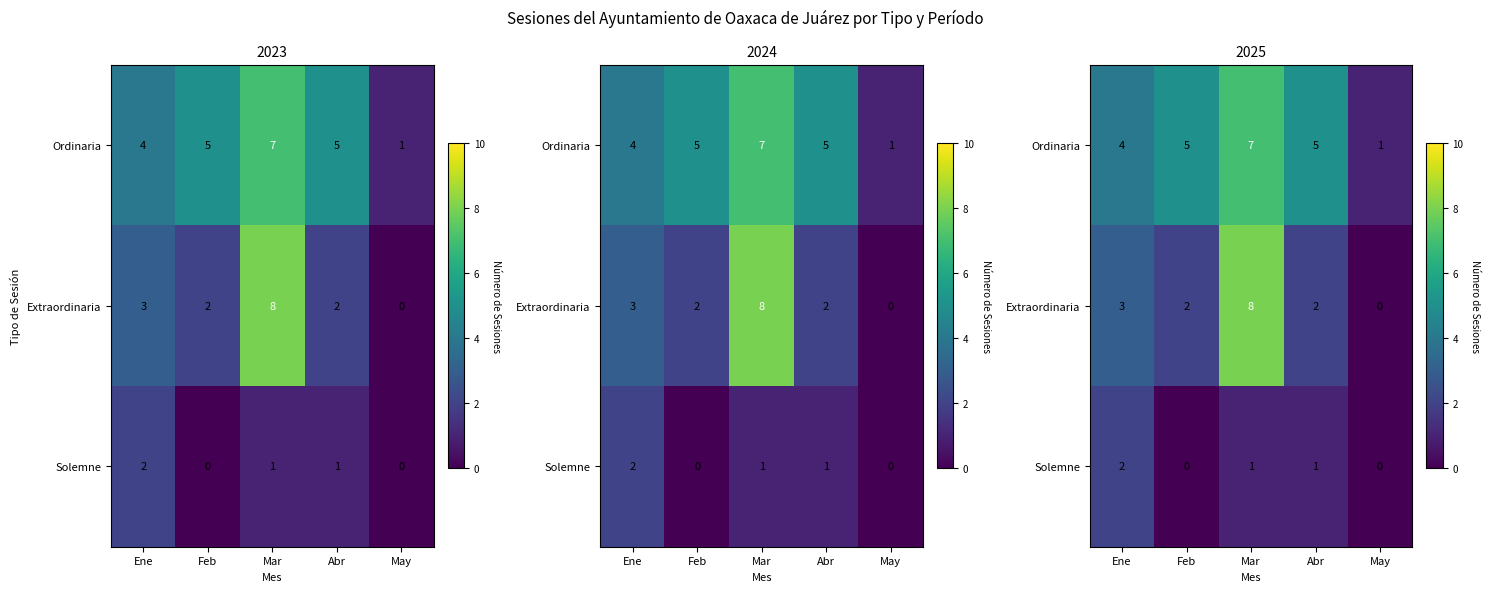

How many data points in Solemne are above 1?

1